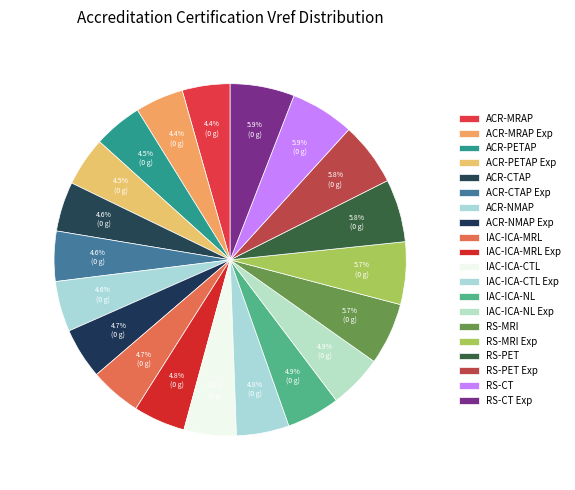

How many slices are in this pie chart?

20